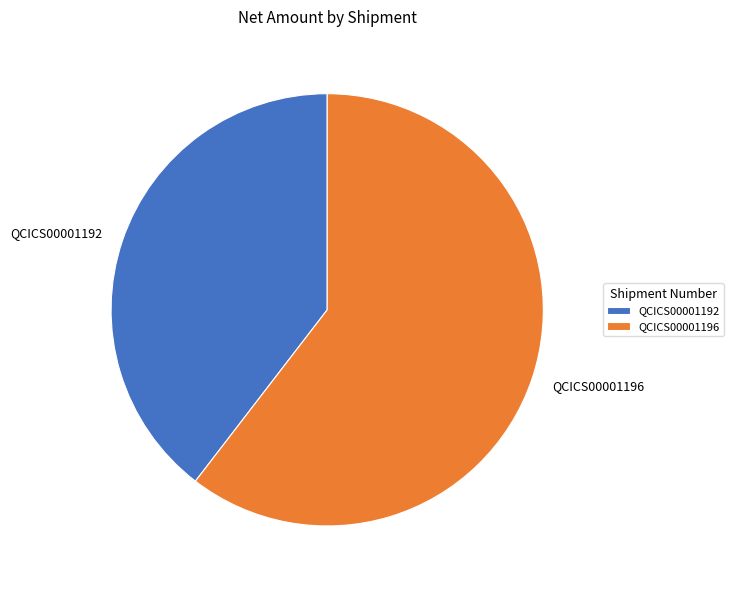

Is it true that QCICS00001192 is 40% of the pie?

True